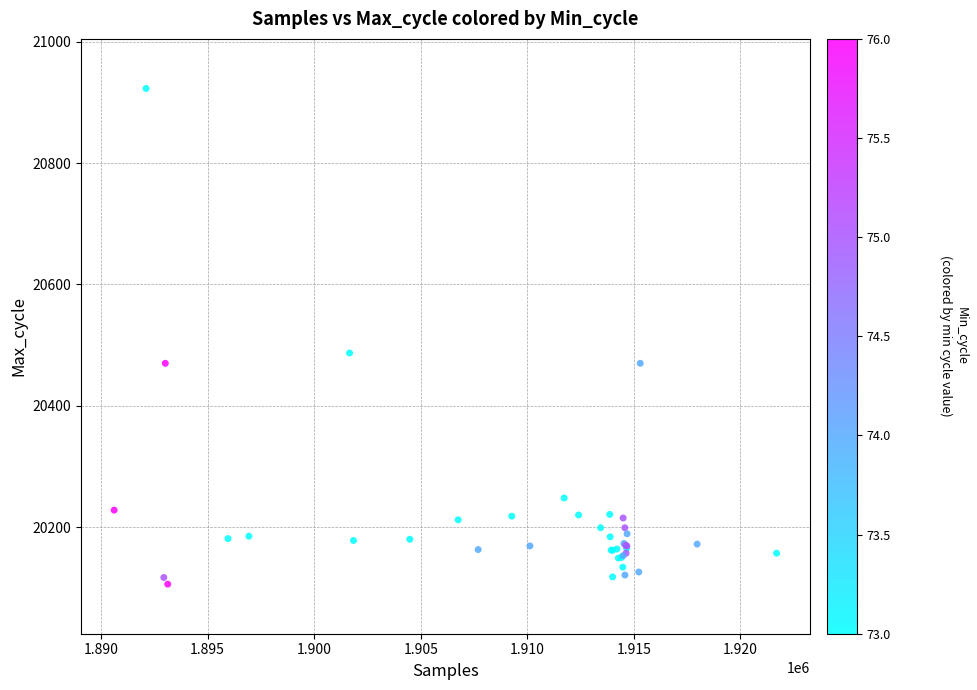

What Y value in the scatter plot is closest to 20514?

20487